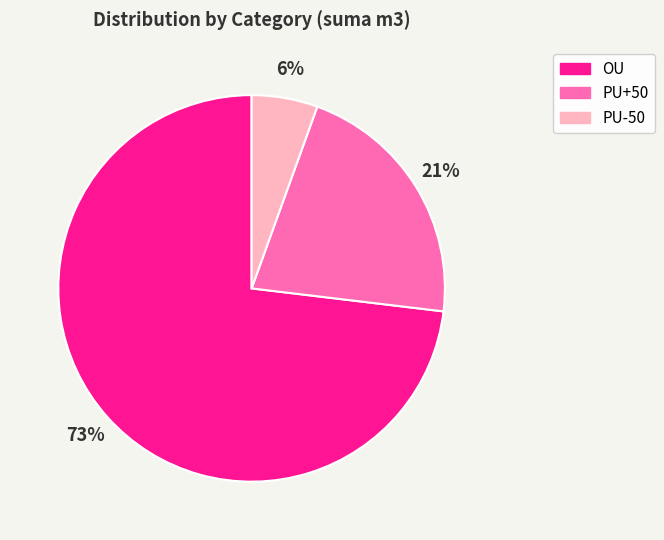

Combined, do PU-50 and PU+50 account for over 50%?

No